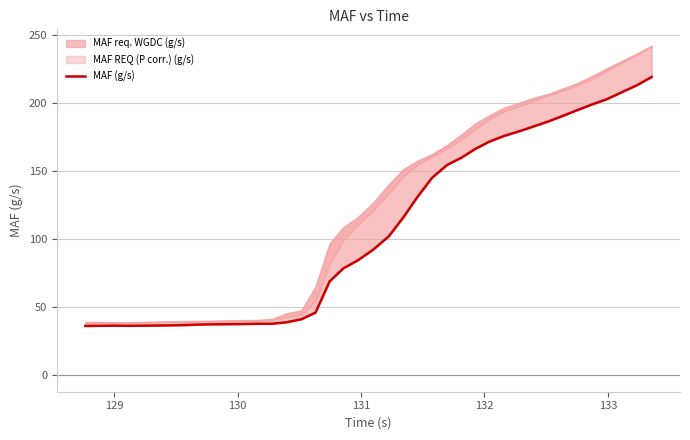

True or false: the data has more than 1 interior local peaks.

False